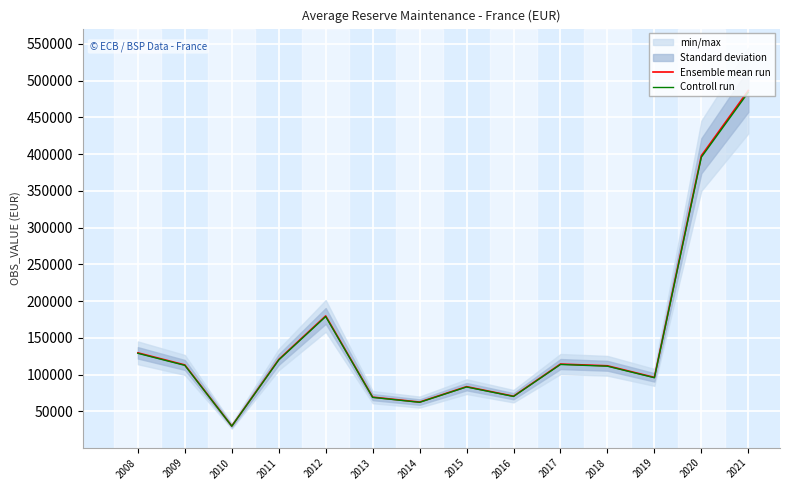

Is it true that Ensemble mean run equals 111869.6 at 2018?

True